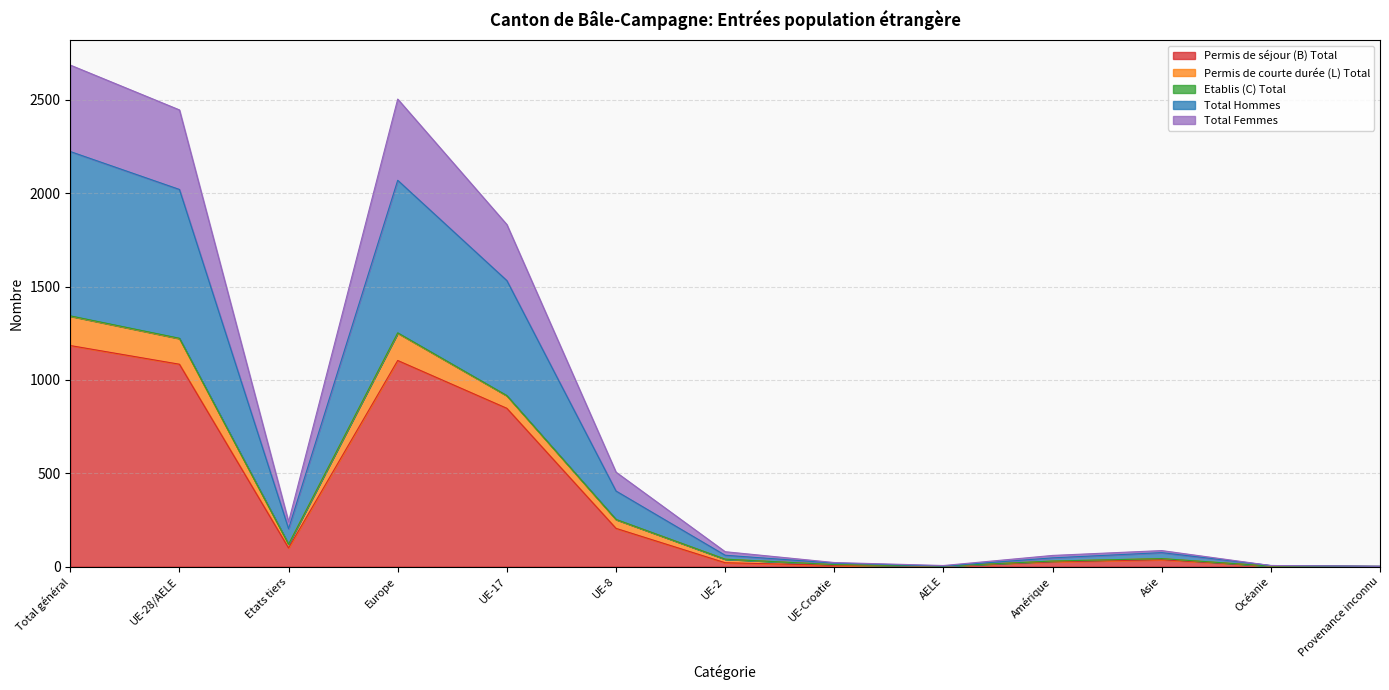

Which category has the highest value across all series?

Total général